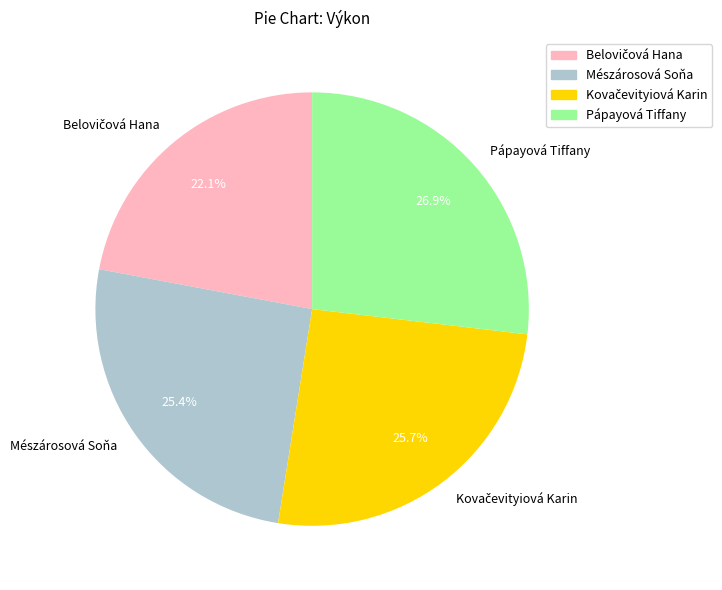

Is Pápayová Tiffany the majority of the pie?

No